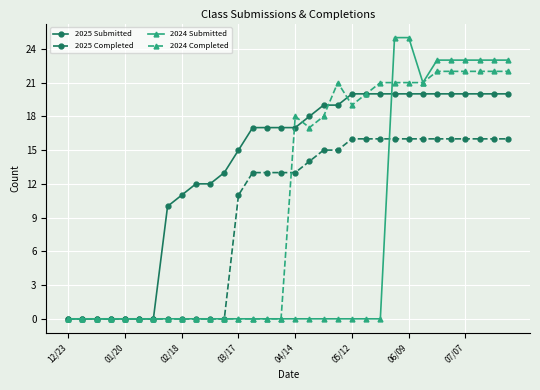

What is the highest value of the 2024 Completed series?

22